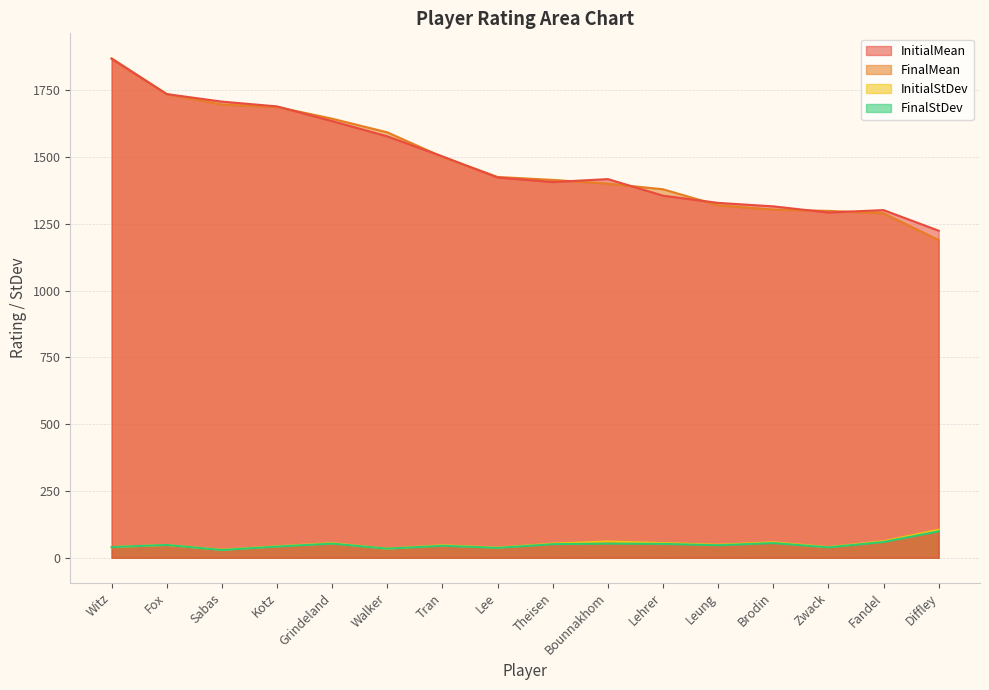

At which label does InitialMean reach its minimum?

Diffley